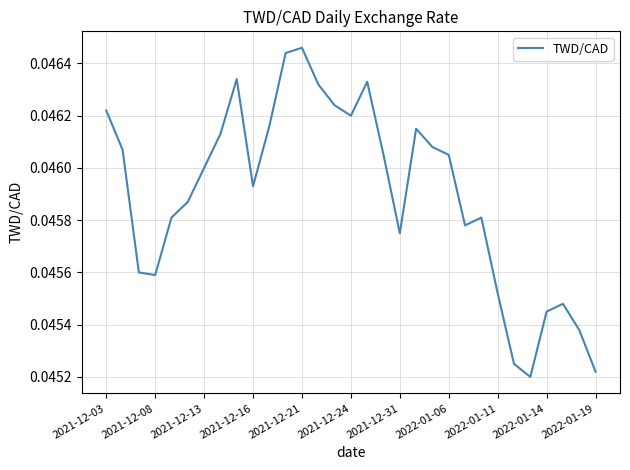

How many interior local valleys (lower than both neighbors) does the data have?

6